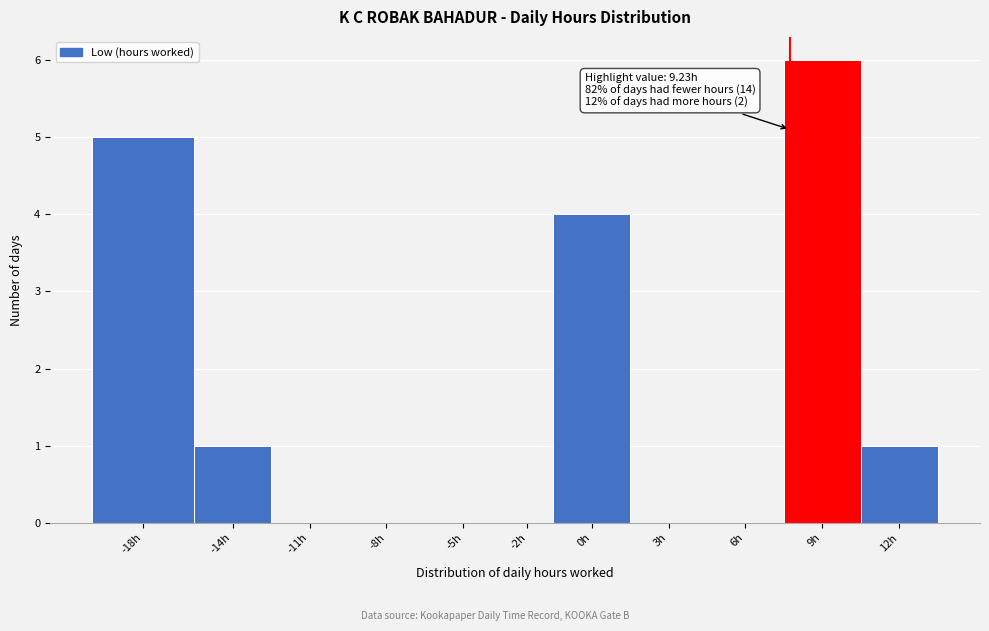

The value at 12h is 0. True or false?

False